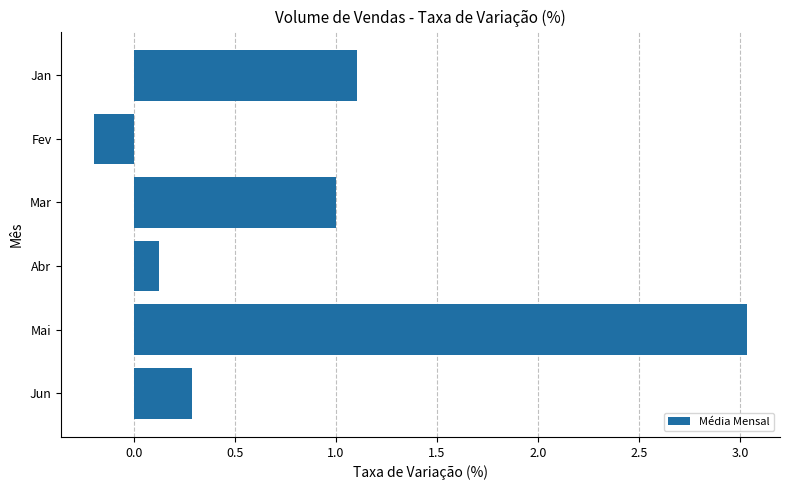

What is the value of the 4th bar from the top?

0.1